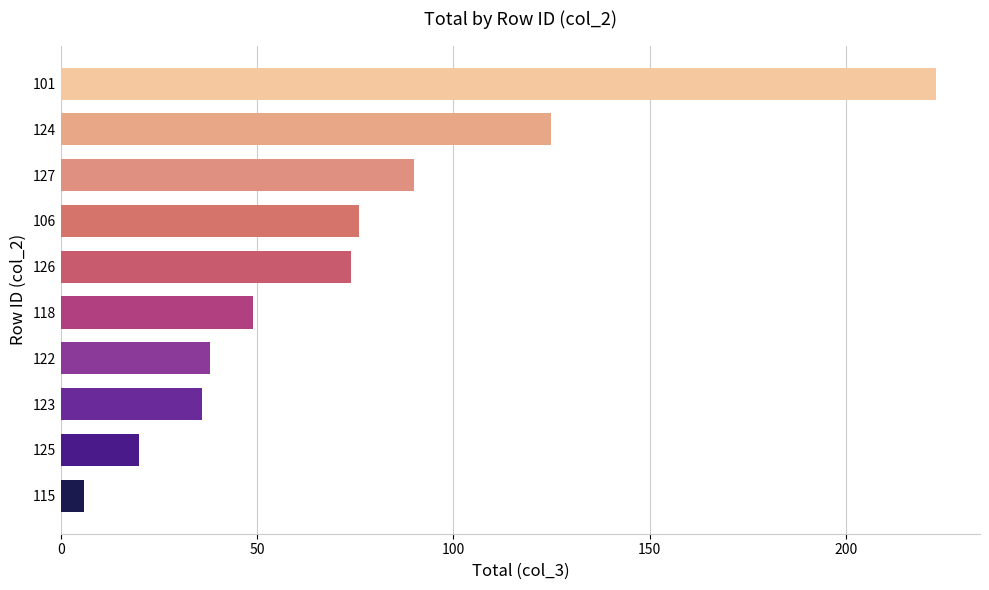

Reading bottom to top, what are all the values shown in this chart?

6	20	36	38	49	74	76	90	125	223